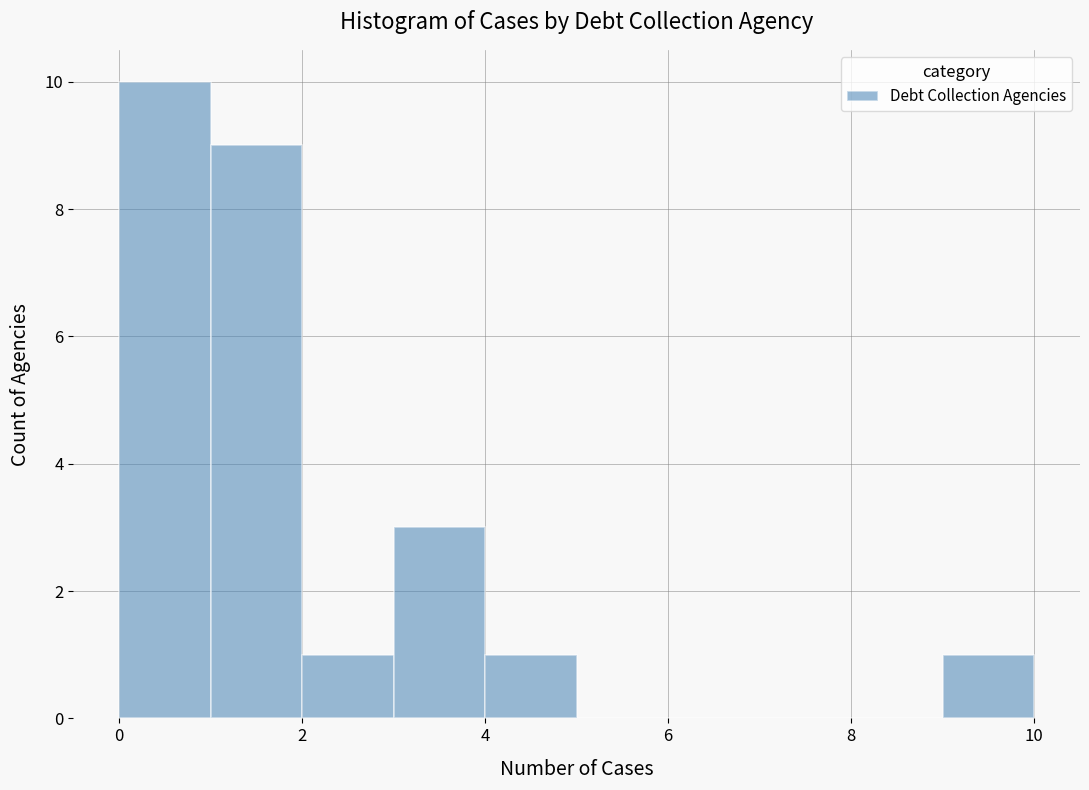

How tall is the bar that spans 9 to 10 on the x-axis? The values are not printed on the chart, so give them approximately, as read against the axis.

1